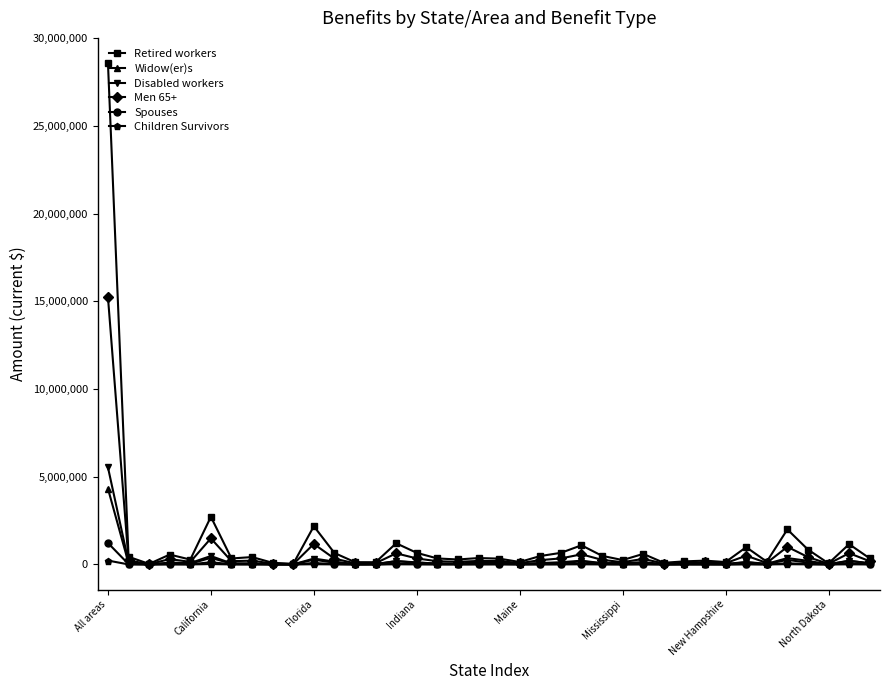

What is the maximum value for Retired workers?

28601332